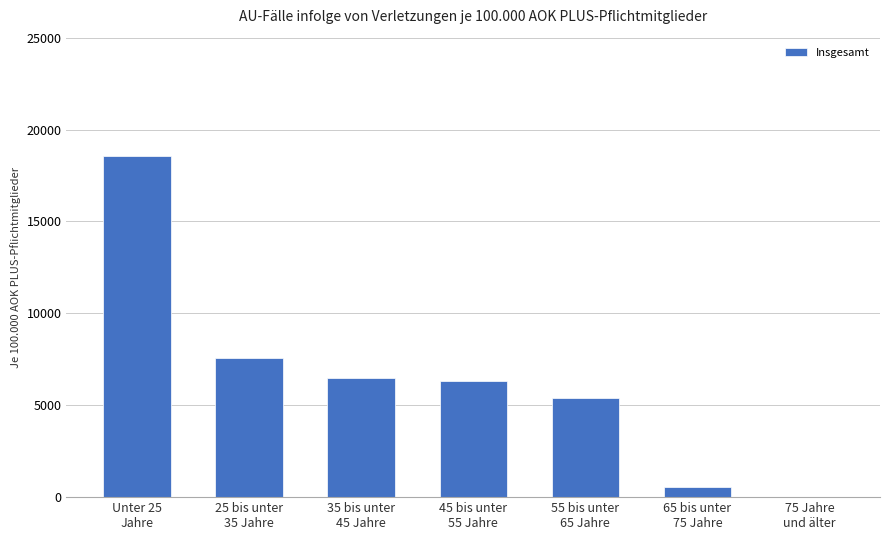

The chart shows a value of 553.9 at 65 bis unter
75 Jahre. True or false?

True